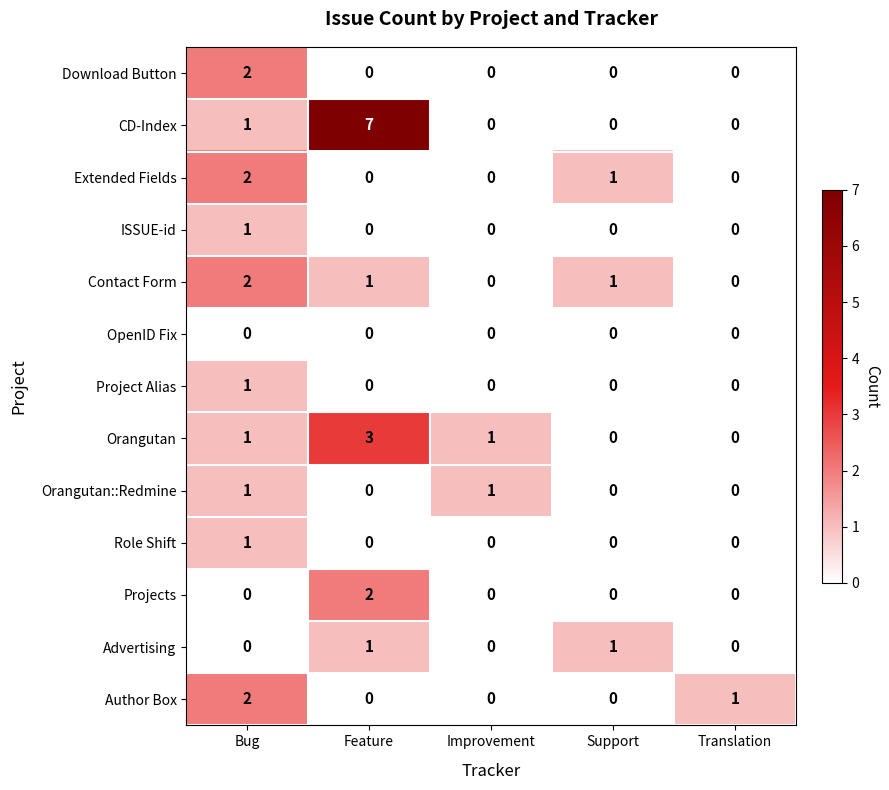

Count the Projects values in the range 0 to 1.

4